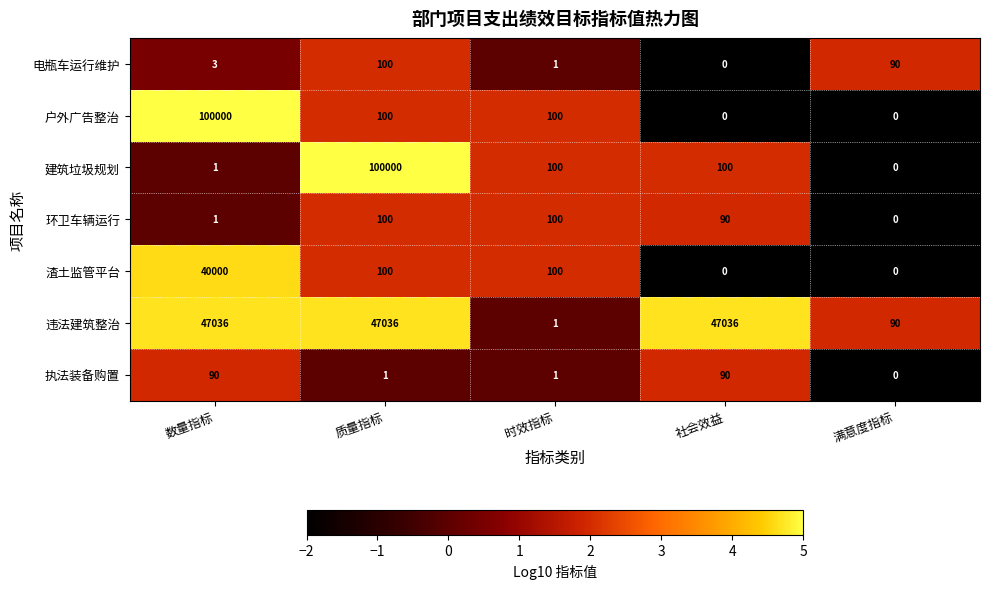

Where does the 环卫车辆运行 series first go above 90?

质量指标